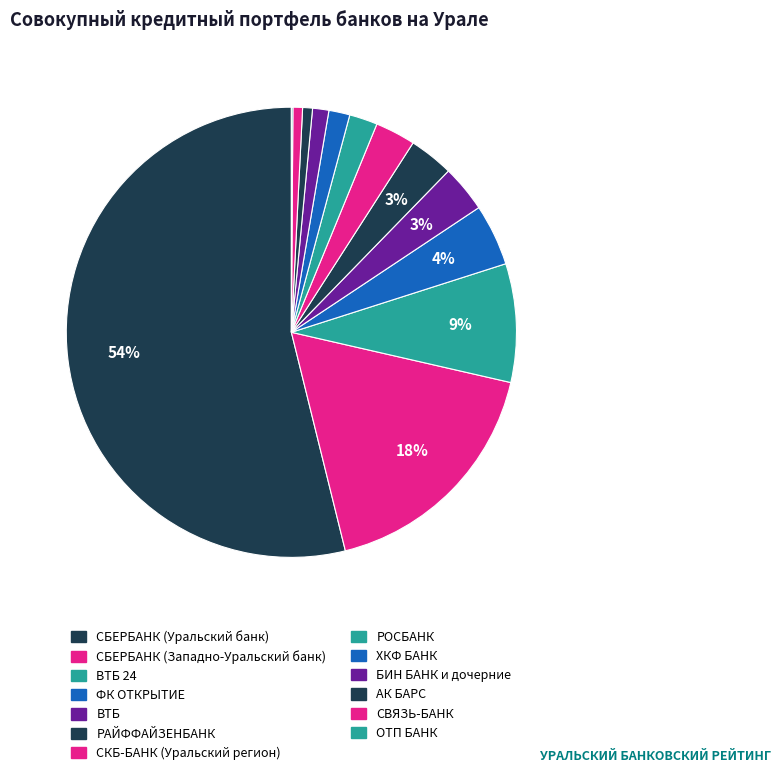

How many segments does this pie chart have?

13